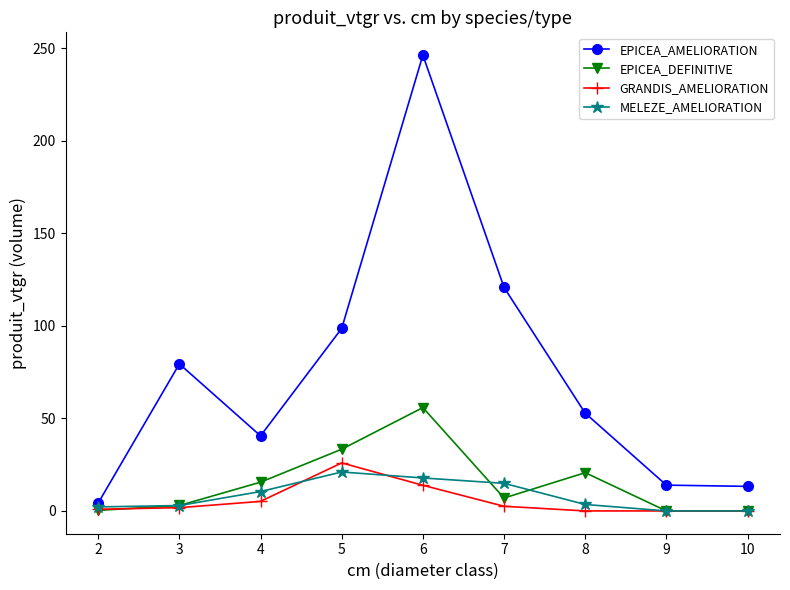

The value of EPICEA_AMELIORATION at 6 is 374.1. True or false?

False